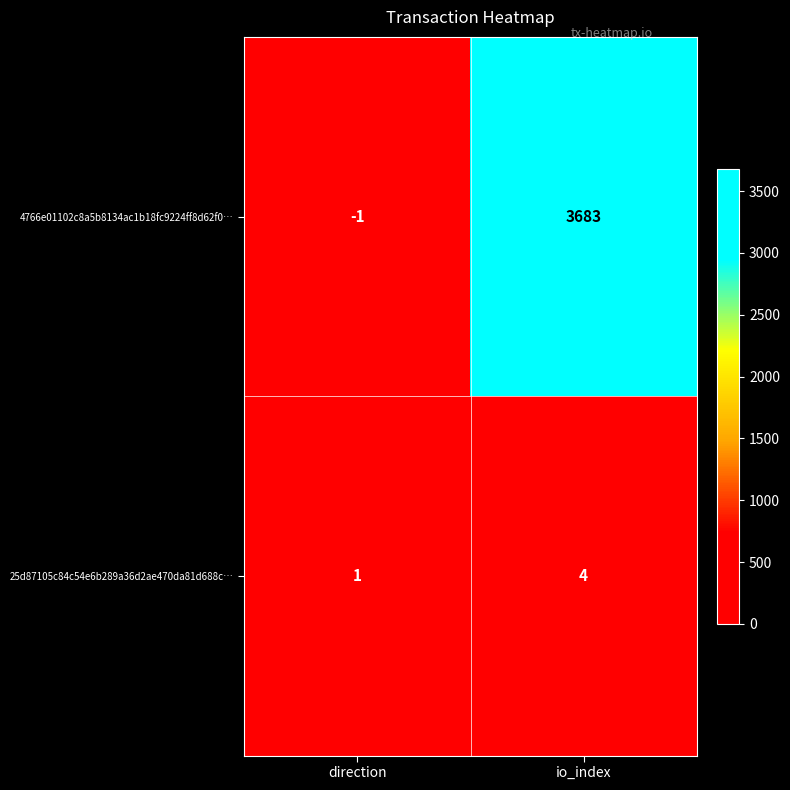

What is the highest value of the 4766e01102c8a5b8134ac1b18fc9224ff8d62f0… series?

3683